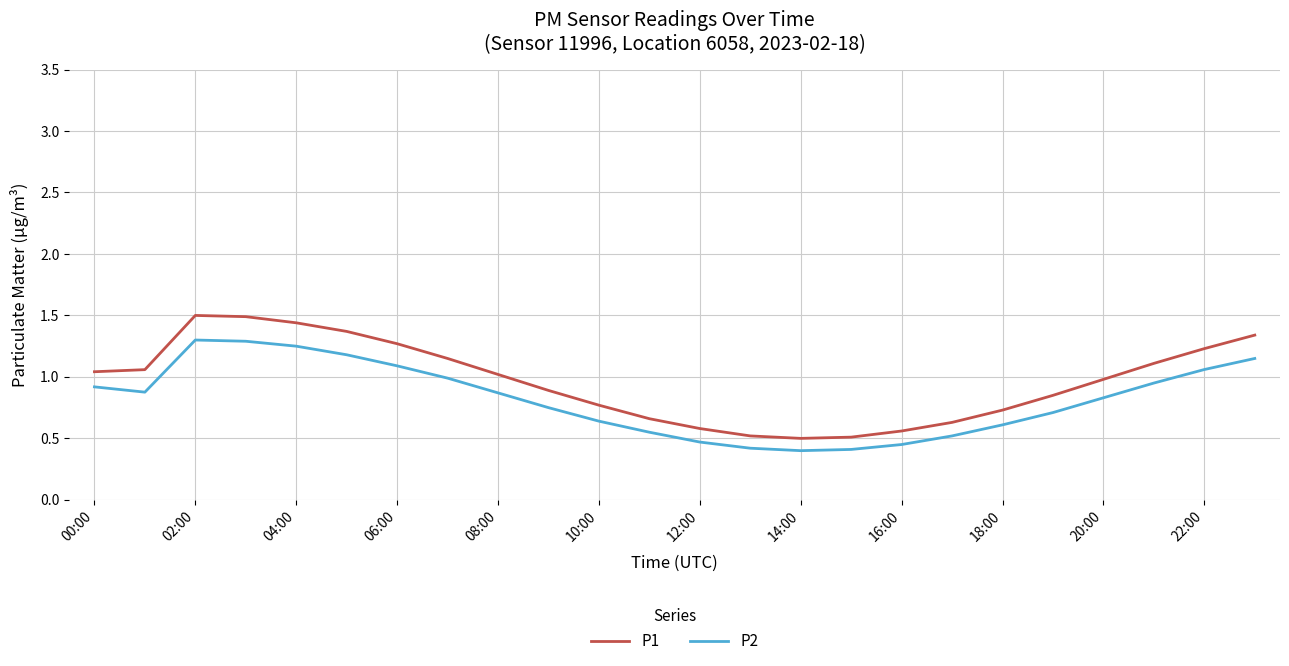

What is the smallest value displayed?

0.4